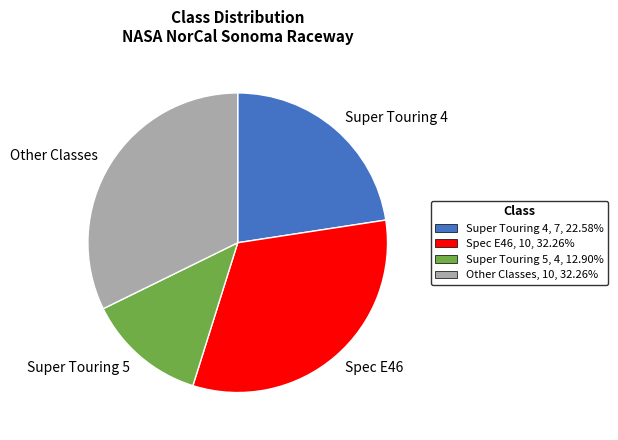

Do Super Touring 5 and Super Touring 4 together represent more than half of the pie?

No